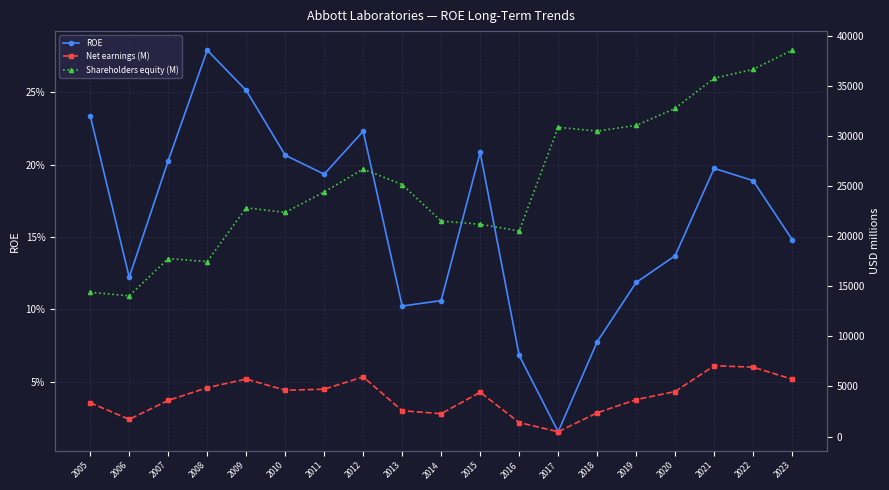

At how many categories does at least one series exceed 17533?

16